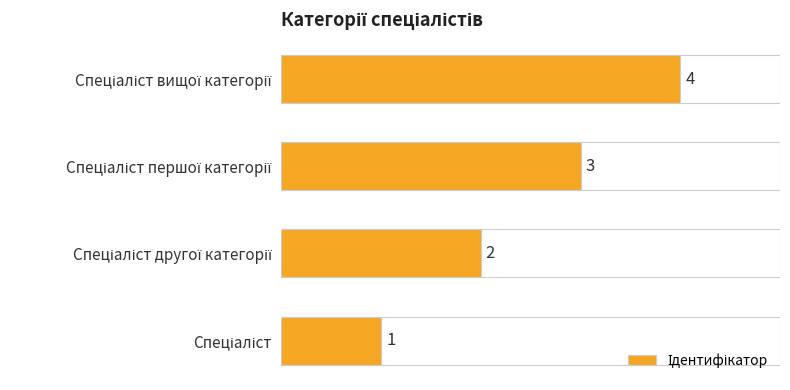

What is the difference between the maximum and second lowest values?

2